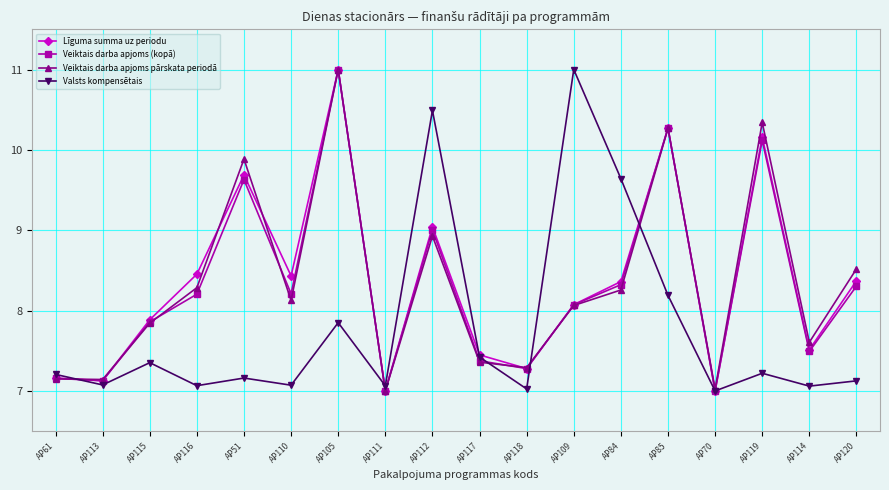

The Veiktais darba apjoms pārskata periodā series shows 4.0 at AP119. True or false?

False